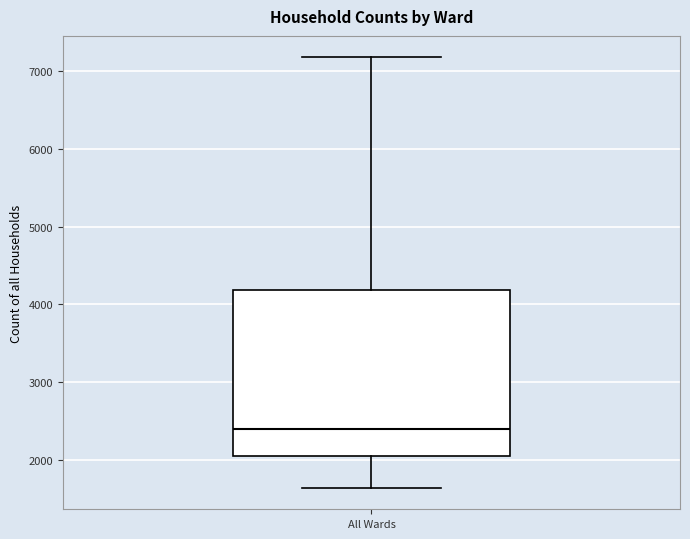

Transcribe this box plot: give where the median line is, the range the box spans, and where the two whiskers end, as read against the y-axis. The values are not printed on the chart, so give them approximately, as read against the axis.

median 2400, box 2000 to 4200, whiskers 1600 to 7200